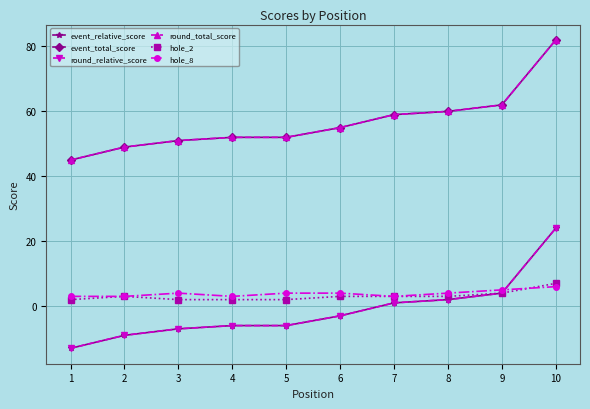

Which series has the largest range (max minus min)?

event_relative_score